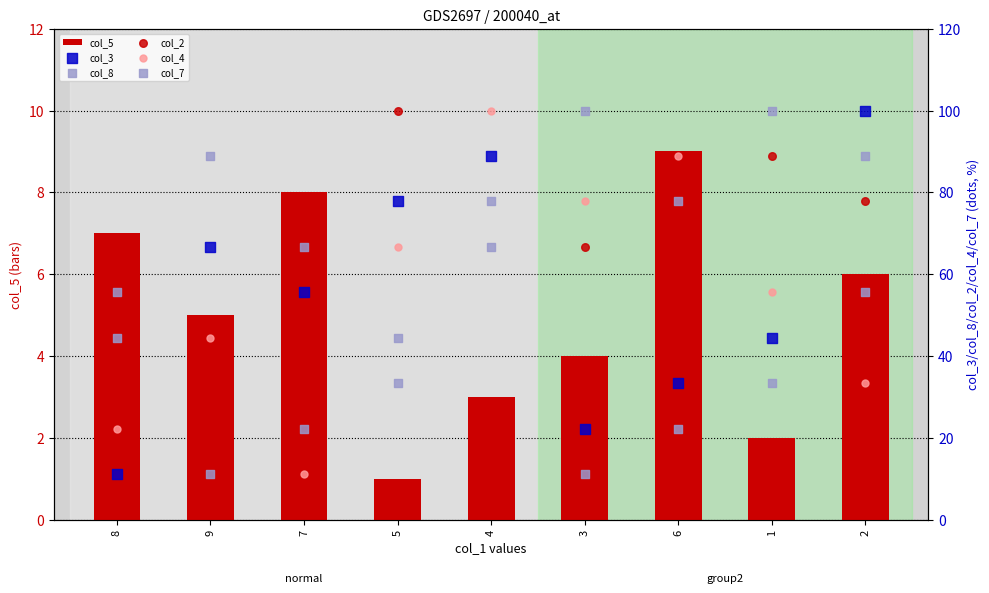

What are all the series names shown in the legend?

col_5, col_3, col_8, col_2, col_4, col_7